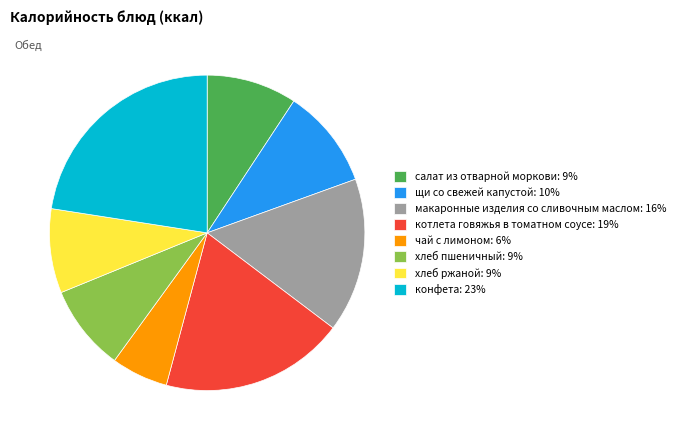

Does щи со свежей капустой: 10% represent more than half of the total?

No